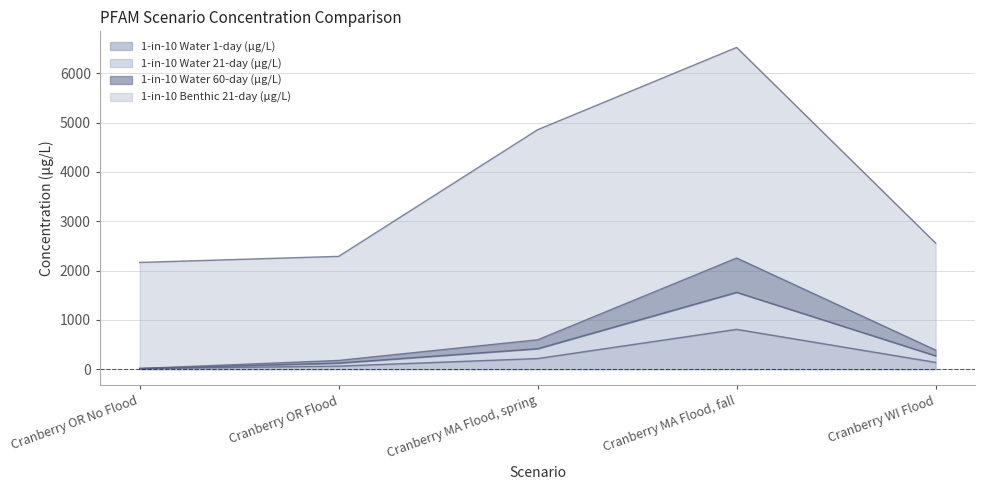

True or false: 1-in-10 Water 21-day (µg/L) has more than 0 points higher than both neighbors.

True